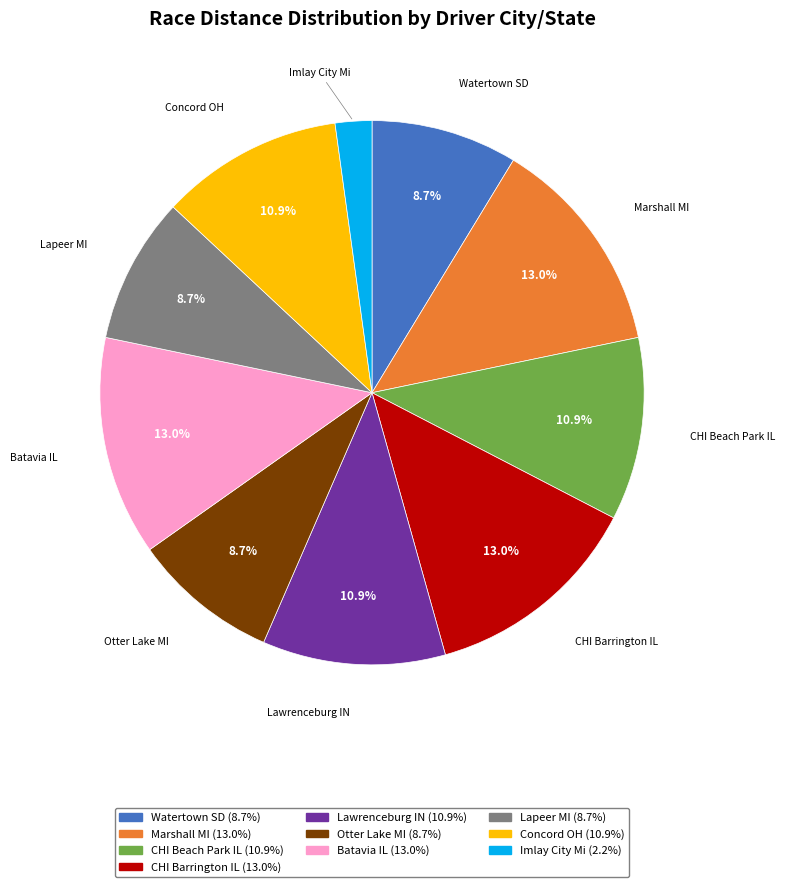

To the nearest percent, what percentage of the pie is Lawrenceburg IN?

11%